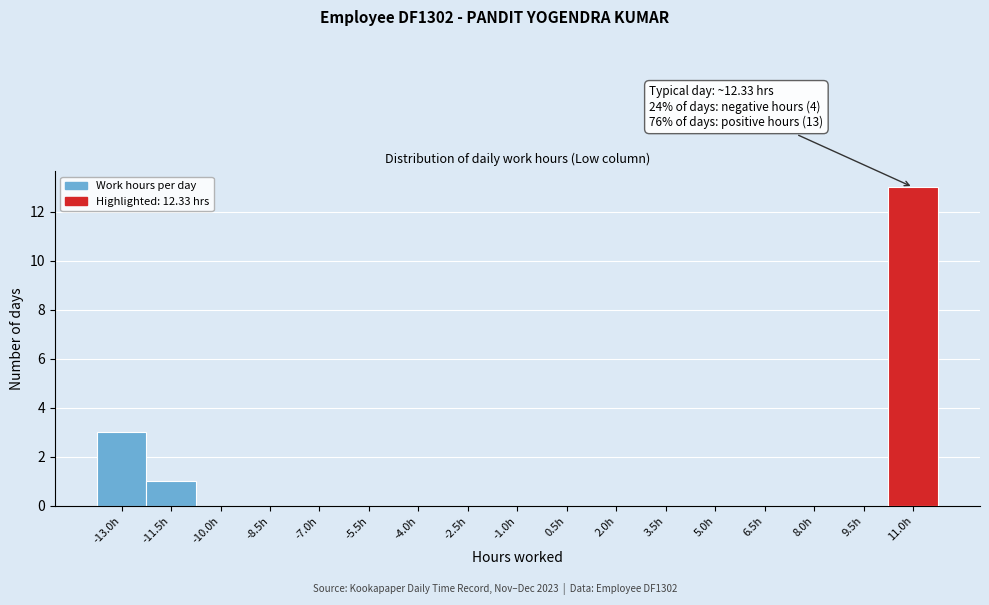

Reading left to right, list all the values displayed in this chart.

-13.0h=3	-11.5h=1	-10.0h=0	-8.5h=0	-7.0h=0	-5.5h=0	-4.0h=0	-2.5h=0	-1.0h=0	0.5h=0	2.0h=0	3.5h=0	5.0h=0	6.5h=0	8.0h=0	9.5h=0	11.0h=13